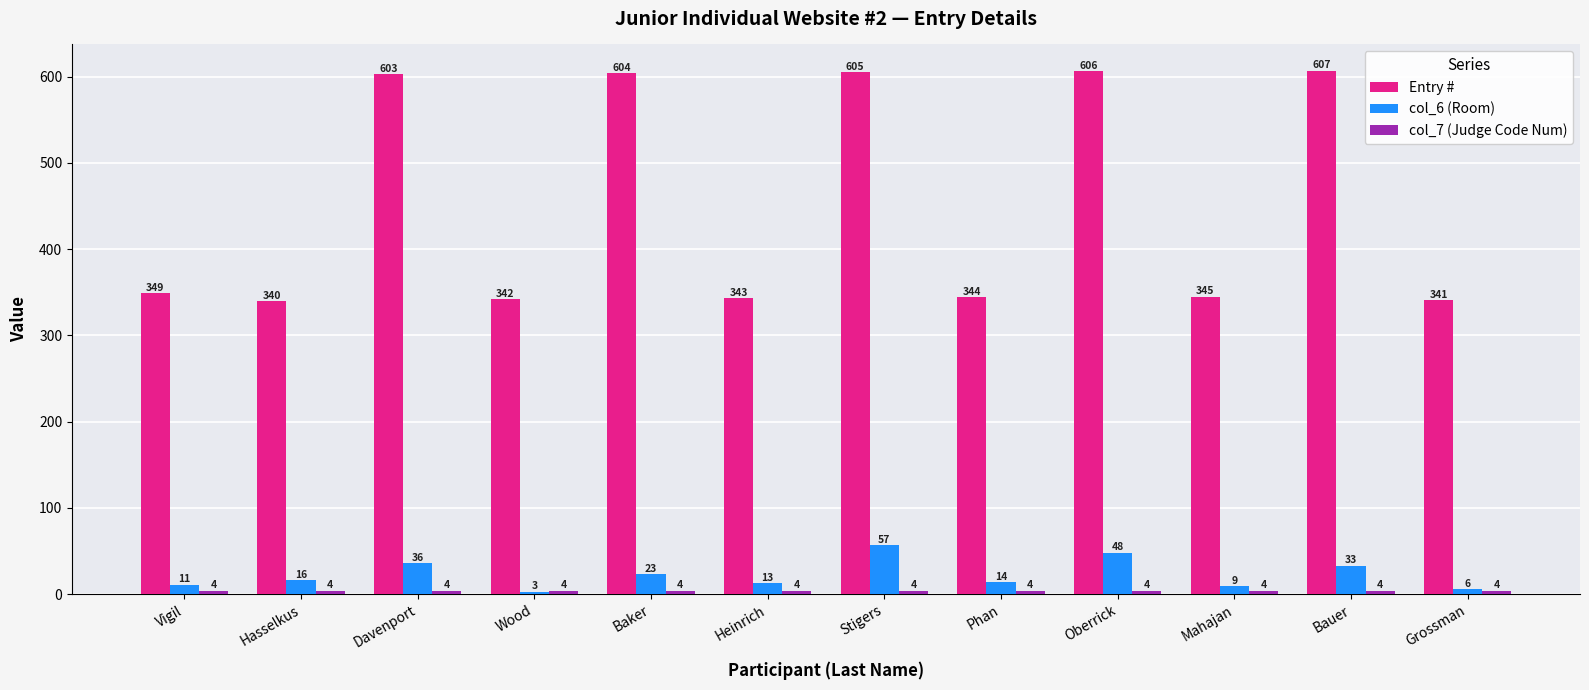

Count the number of categories in the chart.

12